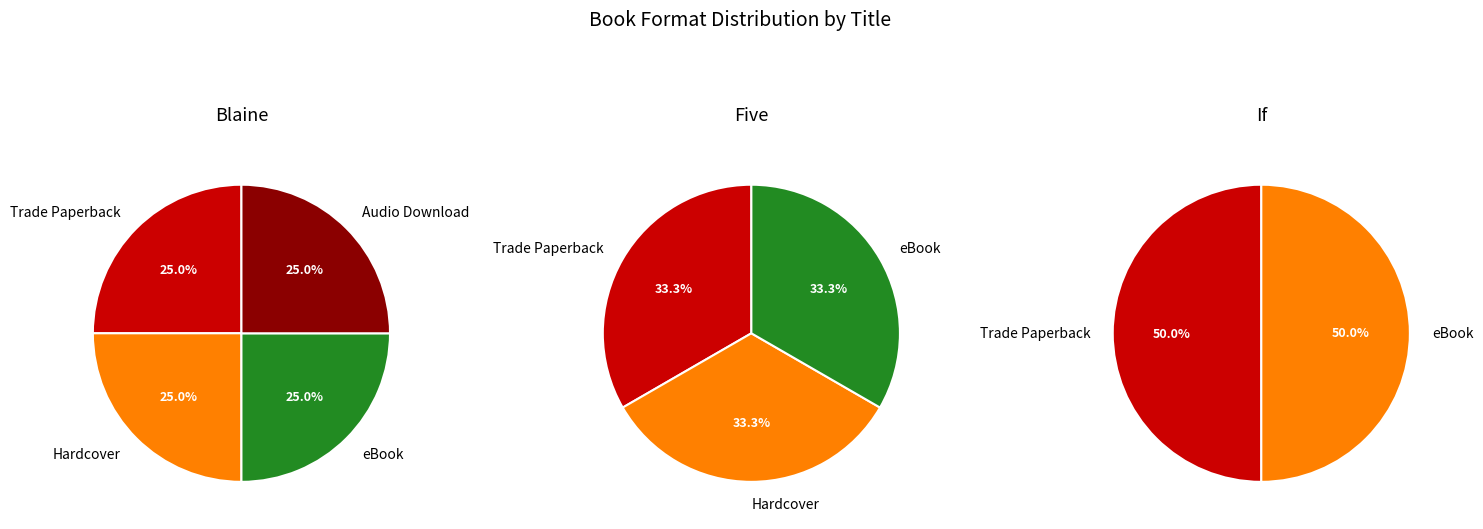

Which has a higher value, Five Stages of Andrew Brawley or Blaine for the Win?

Five Stages of Andrew Brawley